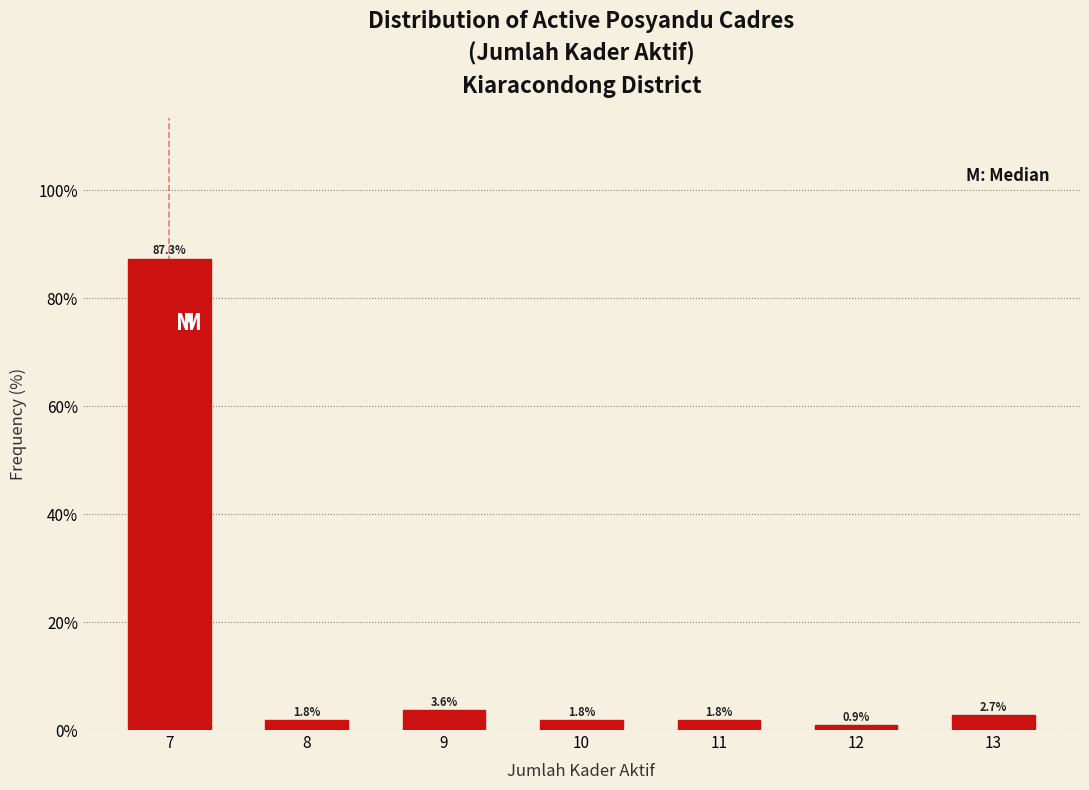

Reading left to right, extract all data points from this chart.

7=87.3	8=1.8	9=3.6	10=1.8	11=1.8	12=0.9	13=2.7